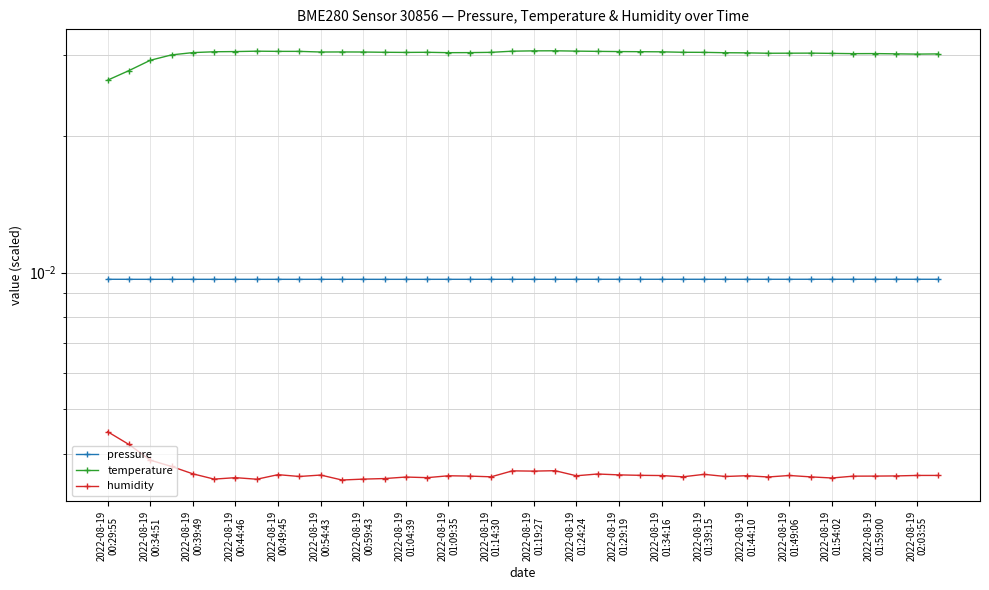

At which category is the sum across all series the highest?

21